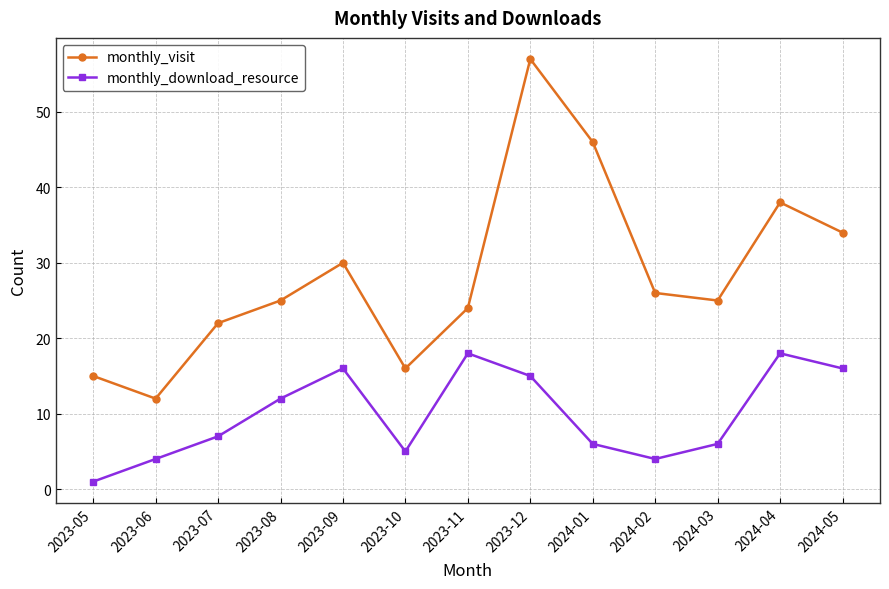

Reading left to right, list all the values displayed in this chart.

monthly_visit: 2023-05=15	2023-06=12	2023-07=22	2023-08=25	2023-09=30	2023-10=16	2023-11=24	2023-12=57	2024-01=46	2024-02=26	2024-03=25	2024-04=38	2024-05=34
monthly_download_resource: 2023-05=1	2023-06=4	2023-07=7	2023-08=12	2023-09=16	2023-10=5	2023-11=18	2023-12=15	2024-01=6	2024-02=4	2024-03=6	2024-04=18	2024-05=16